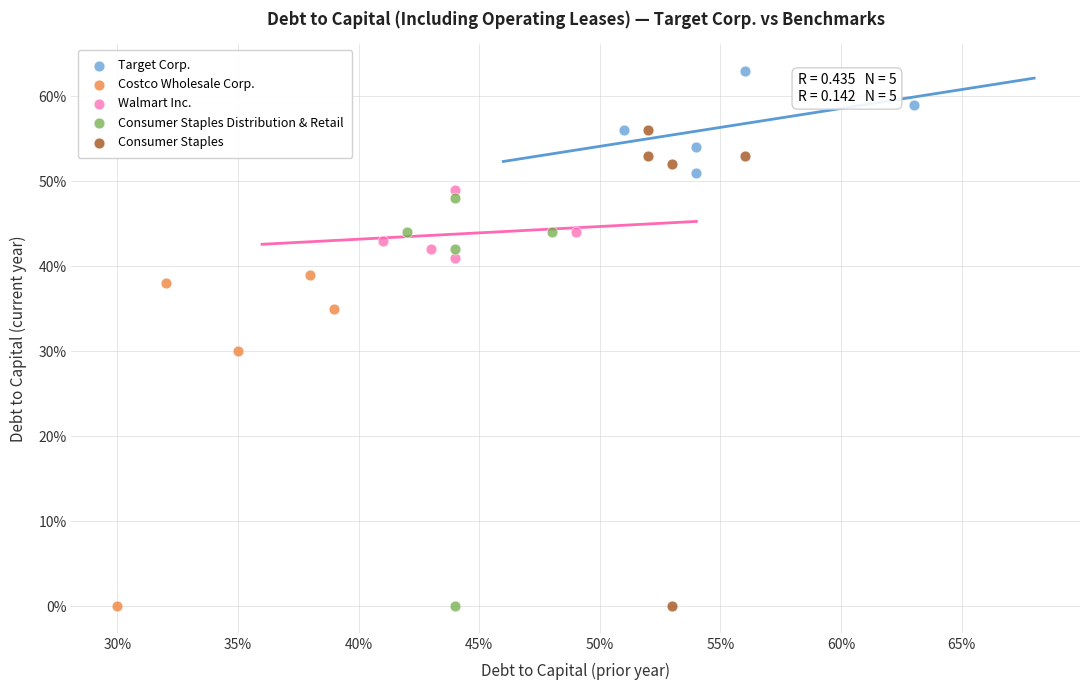

What are all the series names shown in the legend?

Target Corp., Costco Wholesale Corp., Walmart Inc., Consumer Staples Distribution & Retail, Consumer Staples